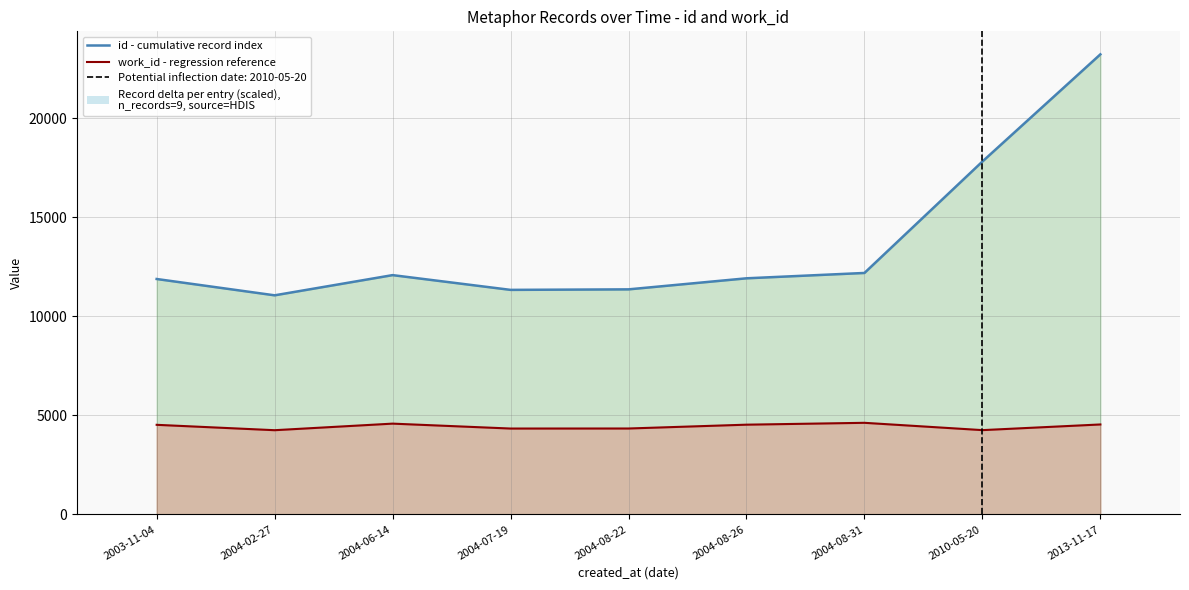

What is the average value of the id - cumulative record index series?

13655